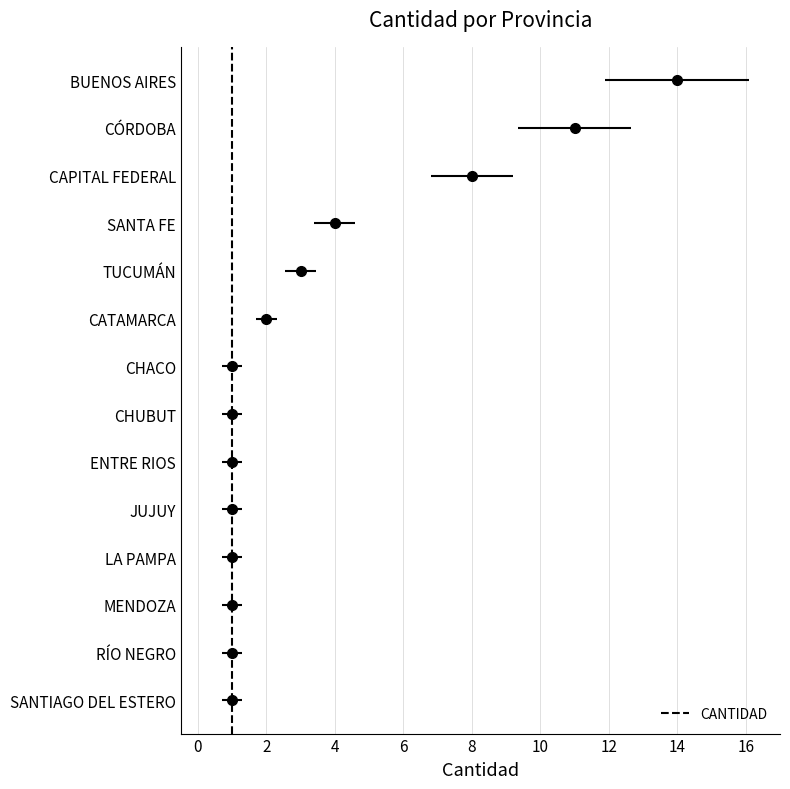

The value at SANTIAGO DEL ESTERO is 1. True or false?

False